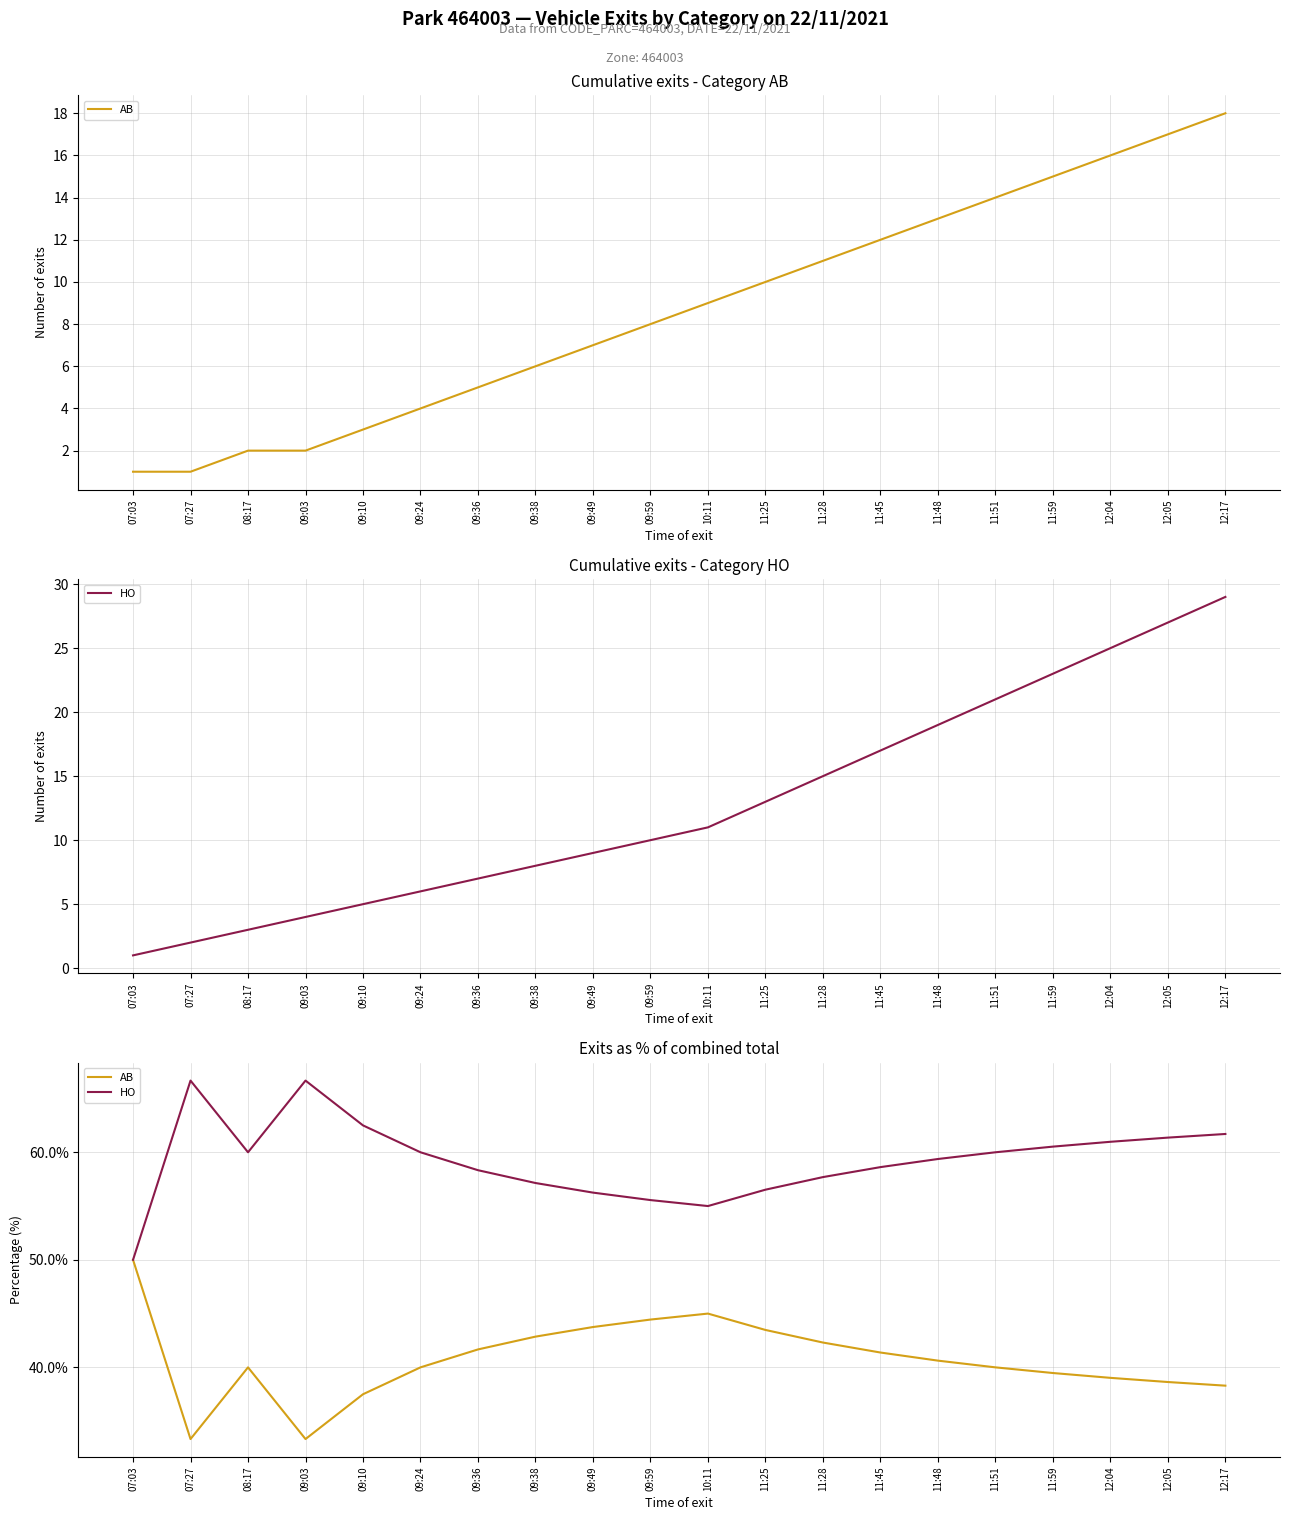

What is the label of the 7th point from the left?

09:36